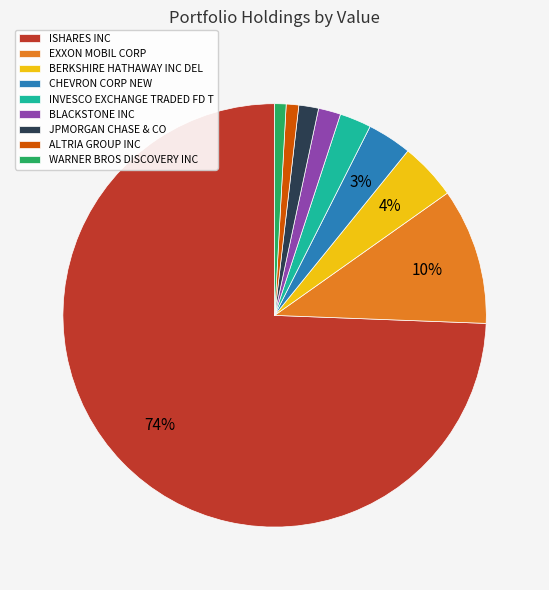

True or false: EXXON MOBIL CORP accounts for 10% of the total.

True